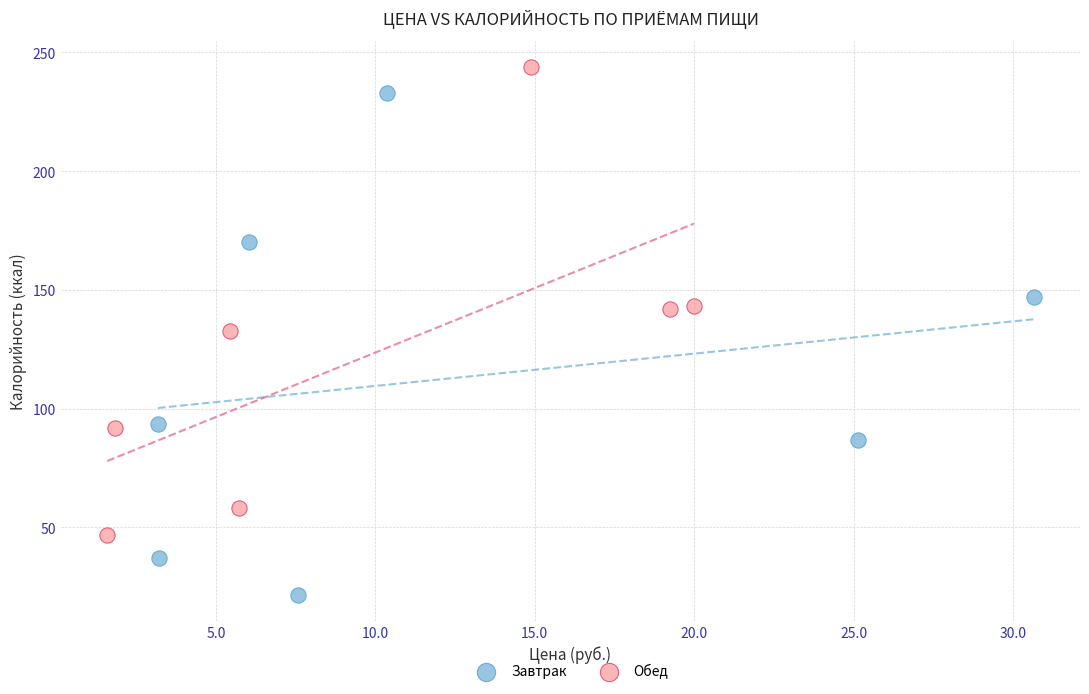

Which series contains the highest Y value?

Обед